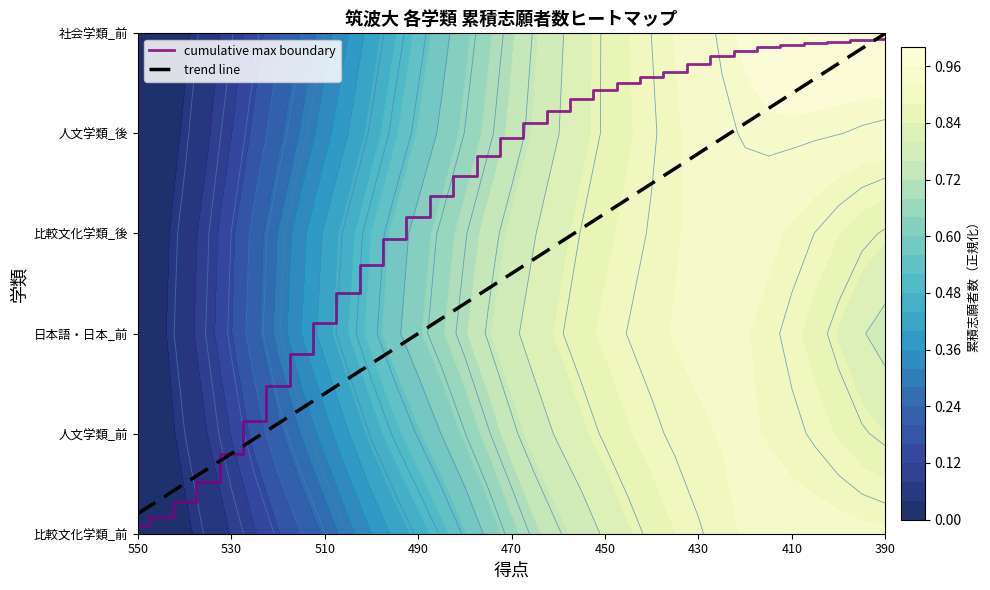

True or false: trend line has a value of 2.3 at 14.

True